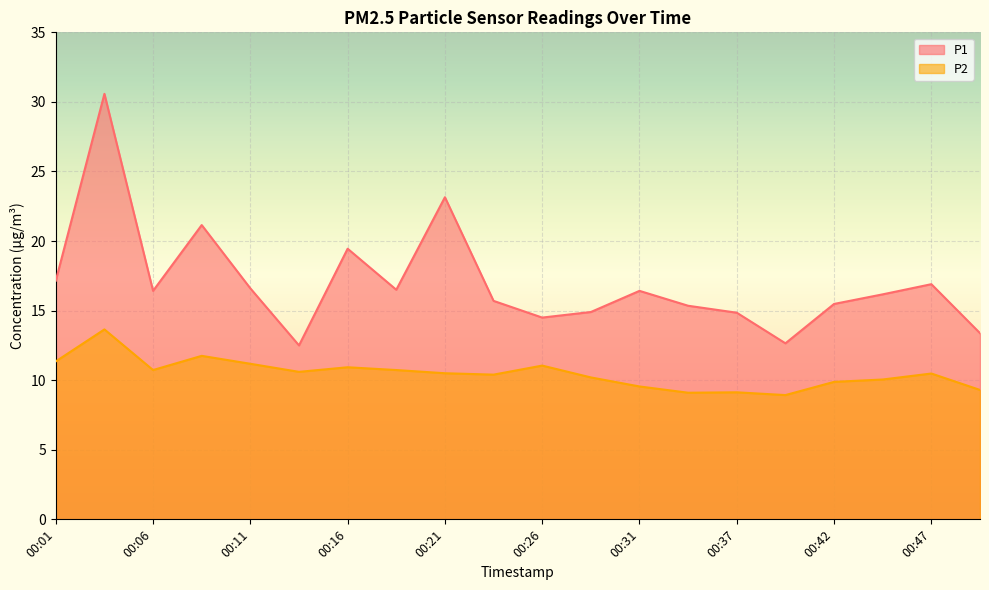

True or false: P1 and P2 cross at least once.

False